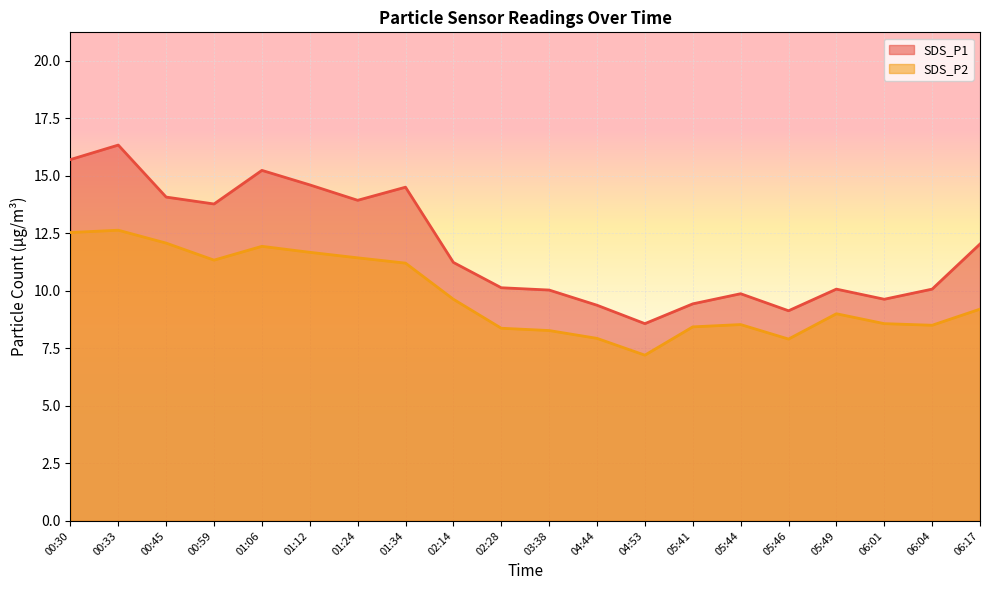

Reading left to right, extract all data points from this chart.

SDS_P1: 00:30=15.7	00:33=16.3	00:45=14.1	00:59=13.8	01:06=15.2	01:12=14.6	01:24=13.9	01:34=14.5	02:14=11.2	02:28=10.1	03:38=10.0	04:44=9.4	04:53=8.6	05:41=9.4	05:44=9.9	05:46=9.1	05:49=10.1	06:01=9.6	06:04=10.1	06:17=12.0
SDS_P2: 00:30=12.5	00:33=12.6	00:45=12.1	00:59=11.3	01:06=11.9	01:12=11.7	01:24=11.4	01:34=11.2	02:14=9.6	02:28=8.4	03:38=8.3	04:44=7.9	04:53=7.2	05:41=8.4	05:44=8.5	05:46=7.9	05:49=9.0	06:01=8.6	06:04=8.5	06:17=9.2